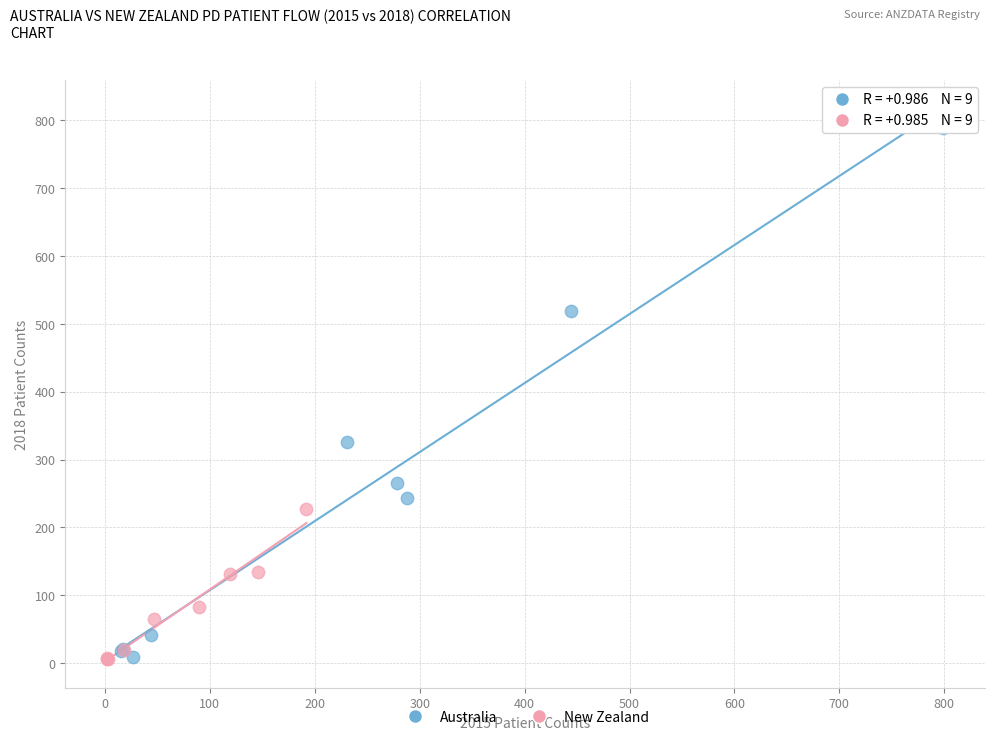

Which series reaches the maximum Y coordinate?

Australia